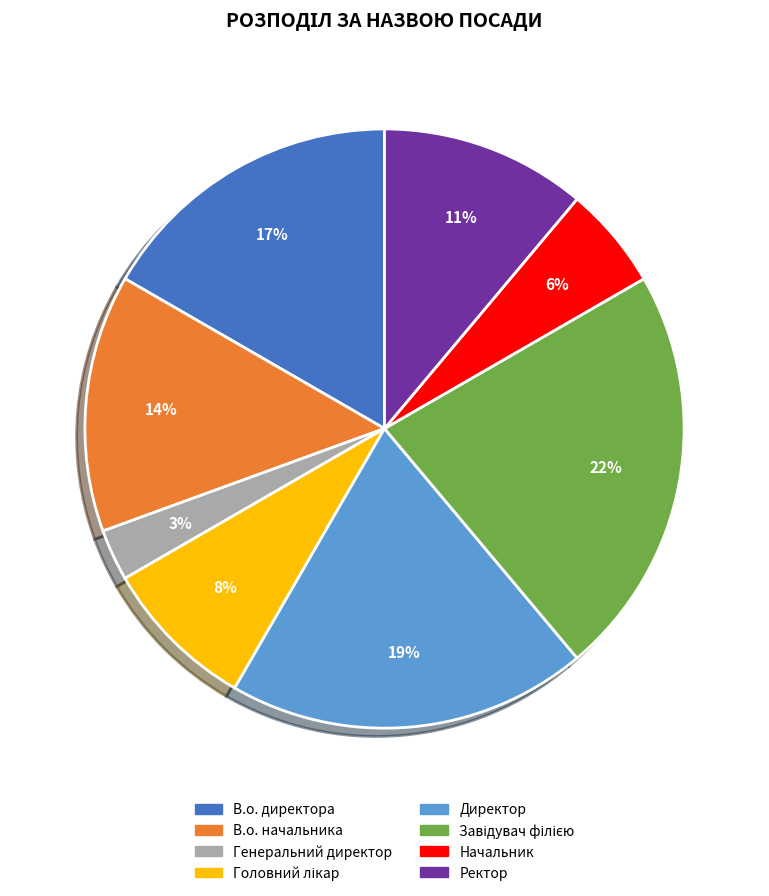

Which has a higher value, Ректор or В.о. директора?

В.о. директора